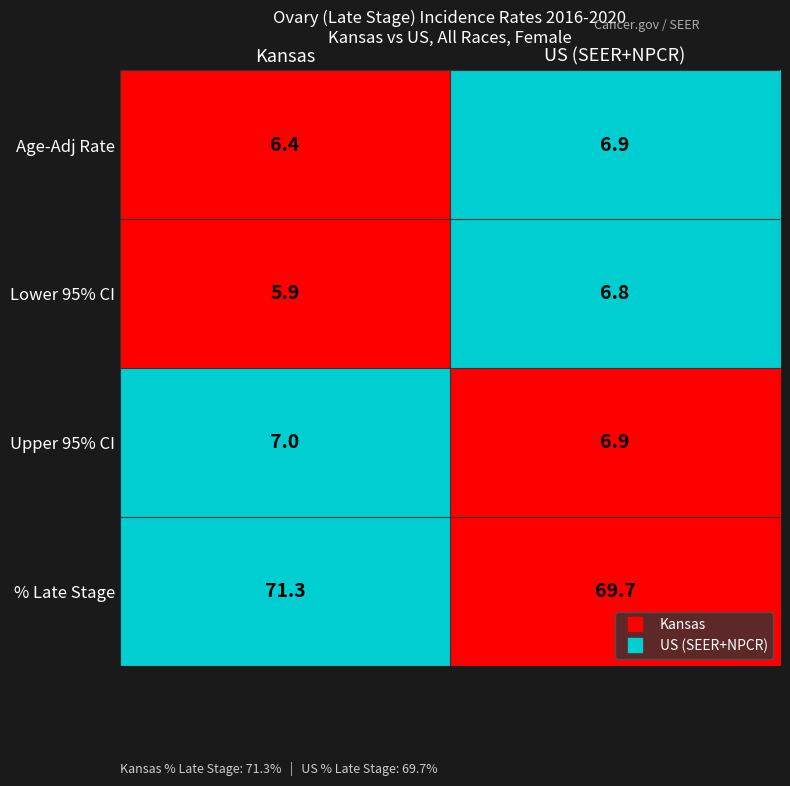

What is the sum of the Age-Adj Rate values at Kansas and US (SEER+NPCR)?

13.3